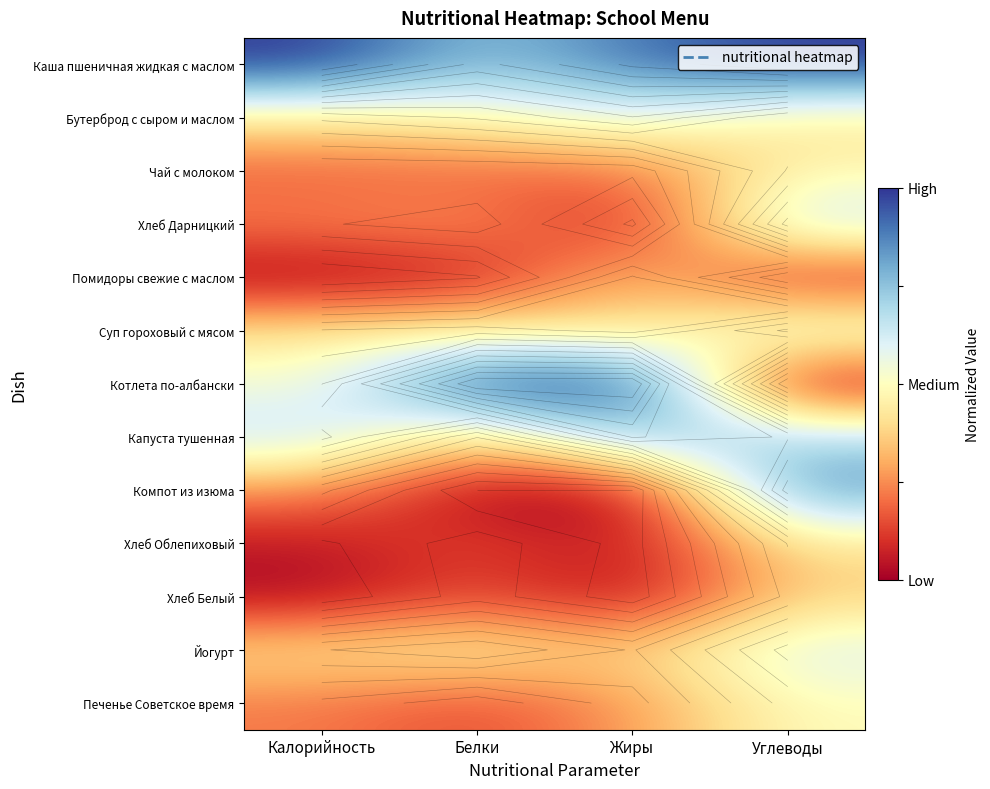

At how many categories does at least one series exceed 0?

4